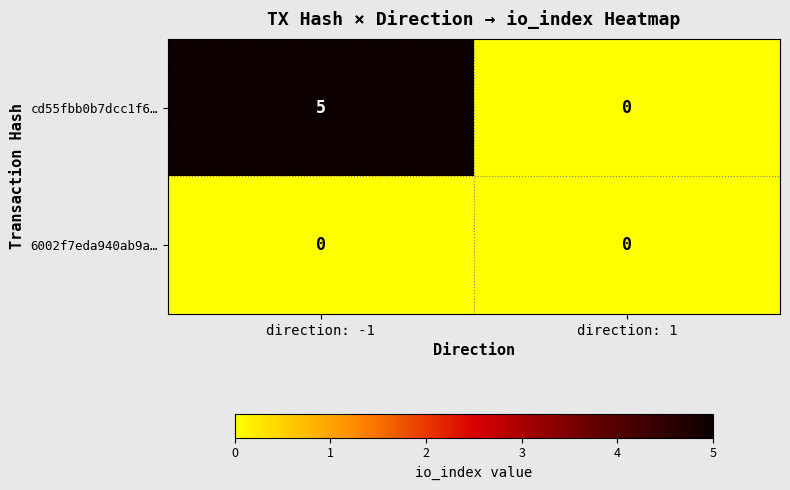

What is the greatest value displayed?

5